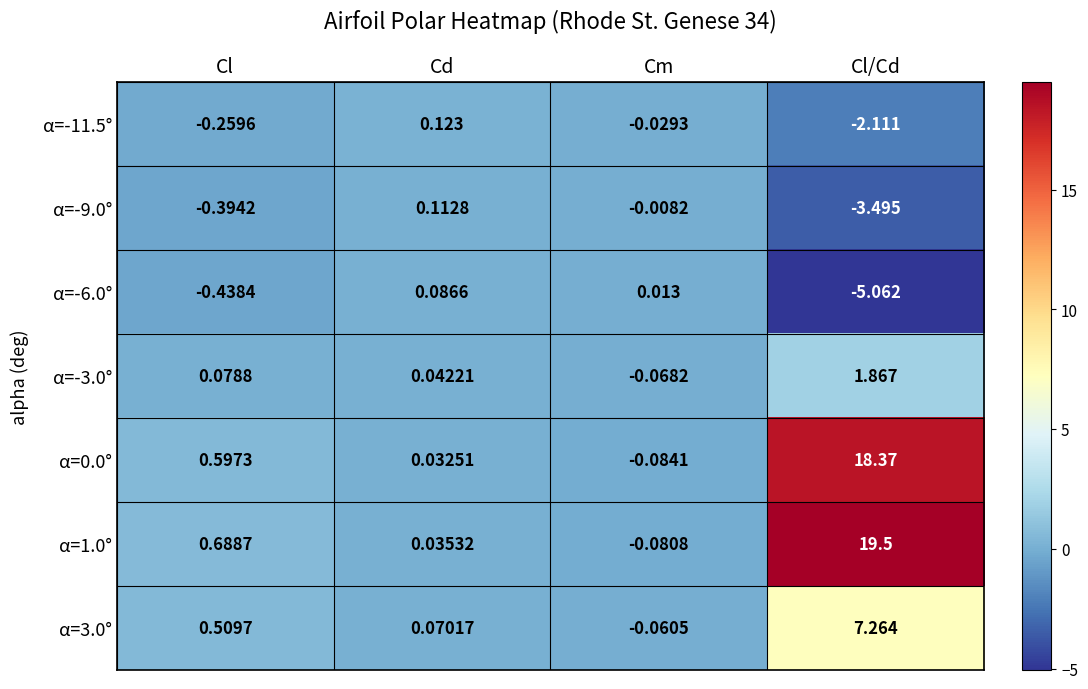

Which category has the lowest value in the α=3.0° series?

Cm